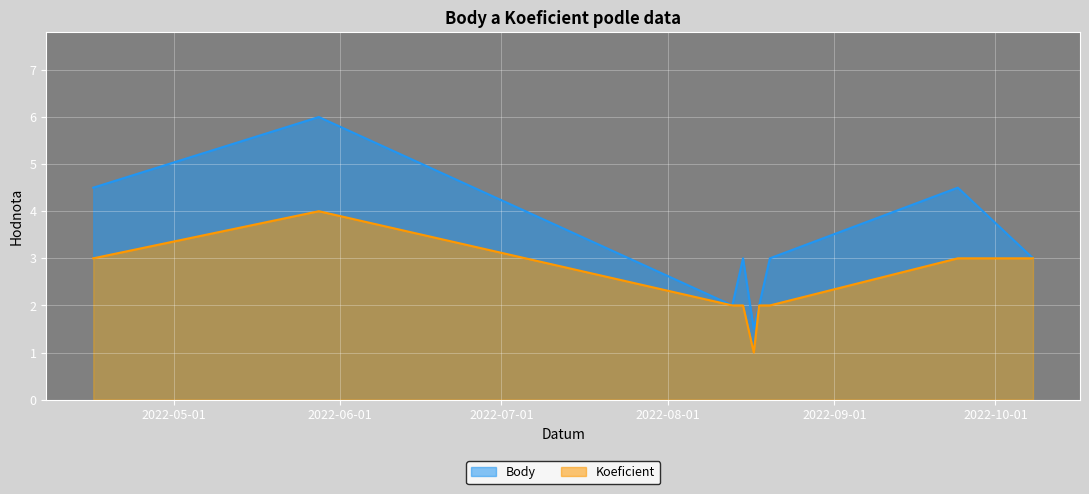

How many data points in Koeficient are less than 2?

1